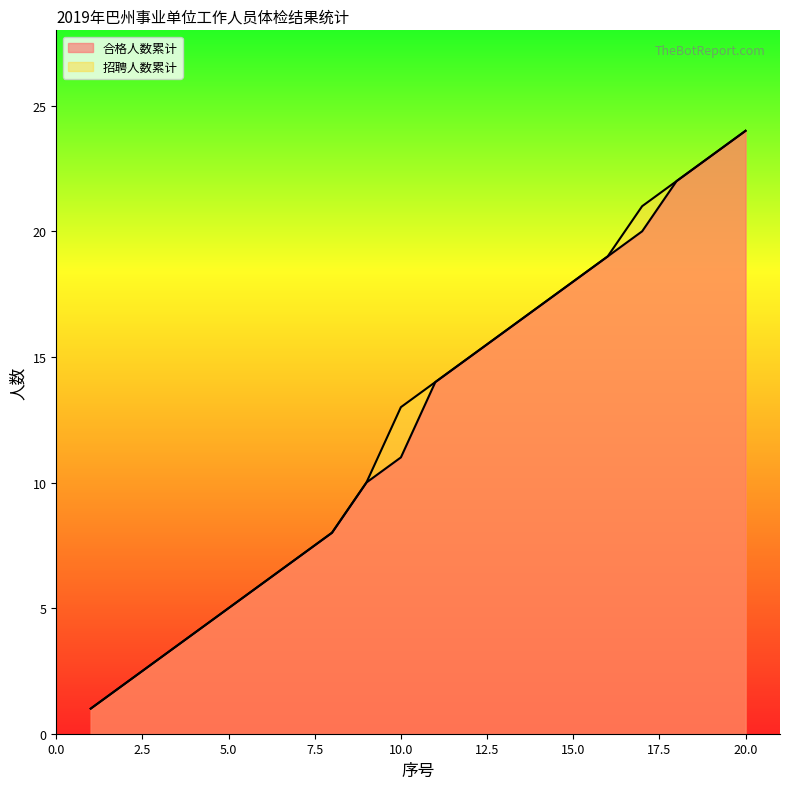

True or false: 合格人数累计 has more than 1 interior local peaks.

False